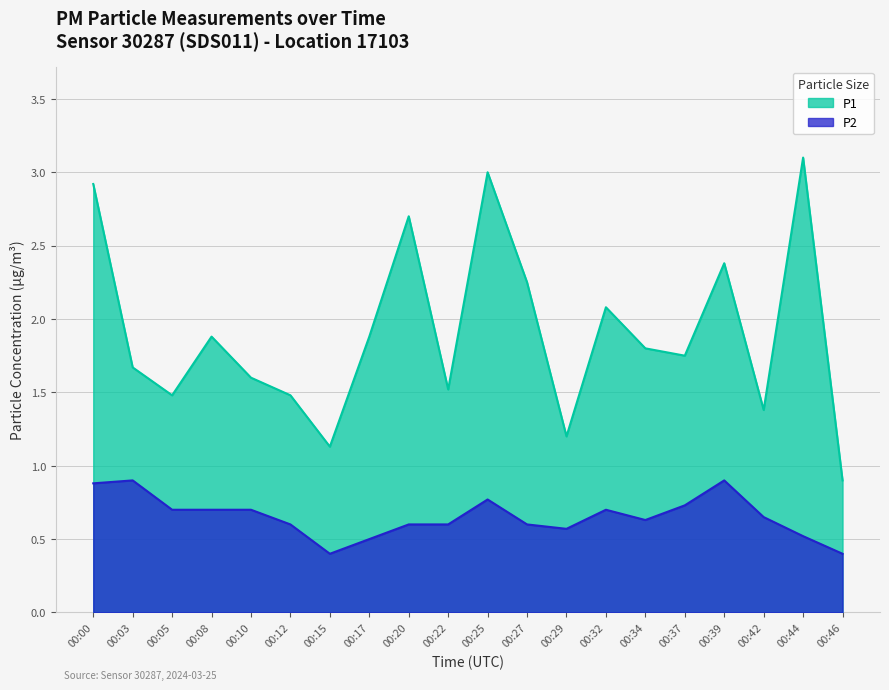

The P1 series shows 0.6 at 00:08. True or false?

False